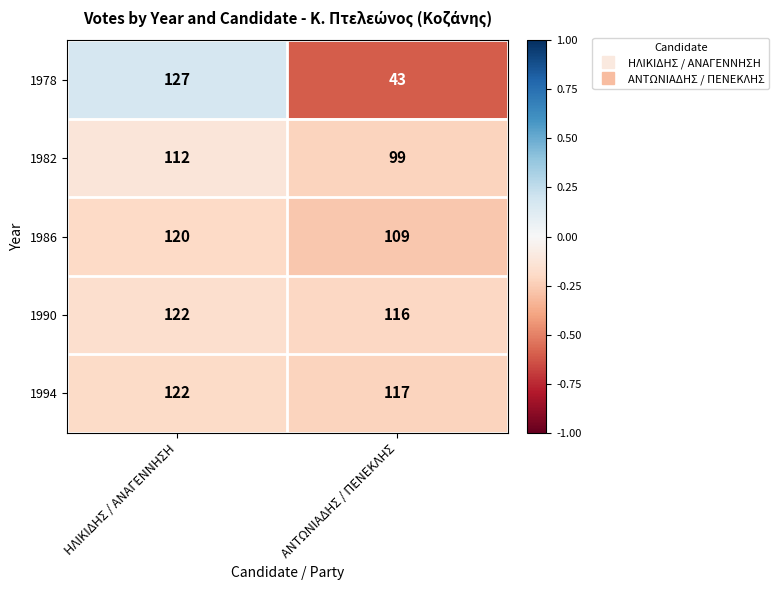

Which series changed the most between ΗΛΙΚΙΔΗΣ / ΑΝΑΓΕΝΝΗΣΗ and ΑΝΤΩΝΙΑΔΗΣ / ΠΕΝΕΚΛΗΣ?

1978